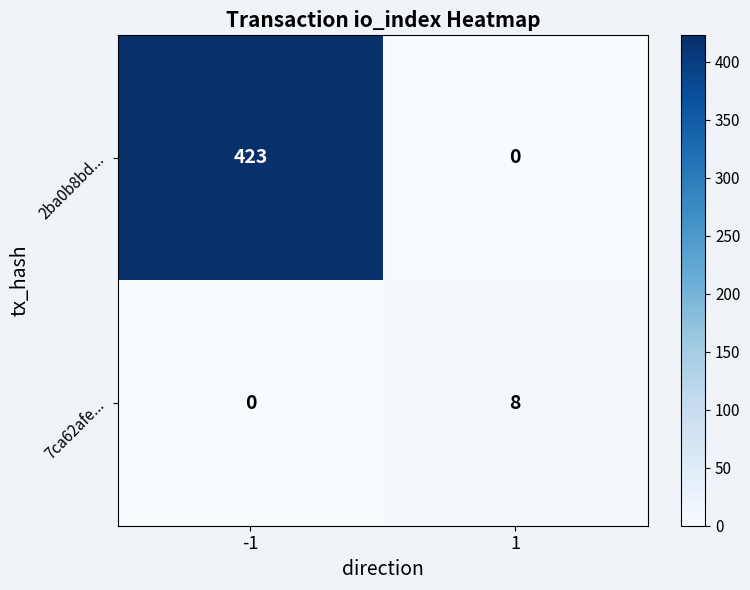

What is the average value of the 7ca62afe... series?

4